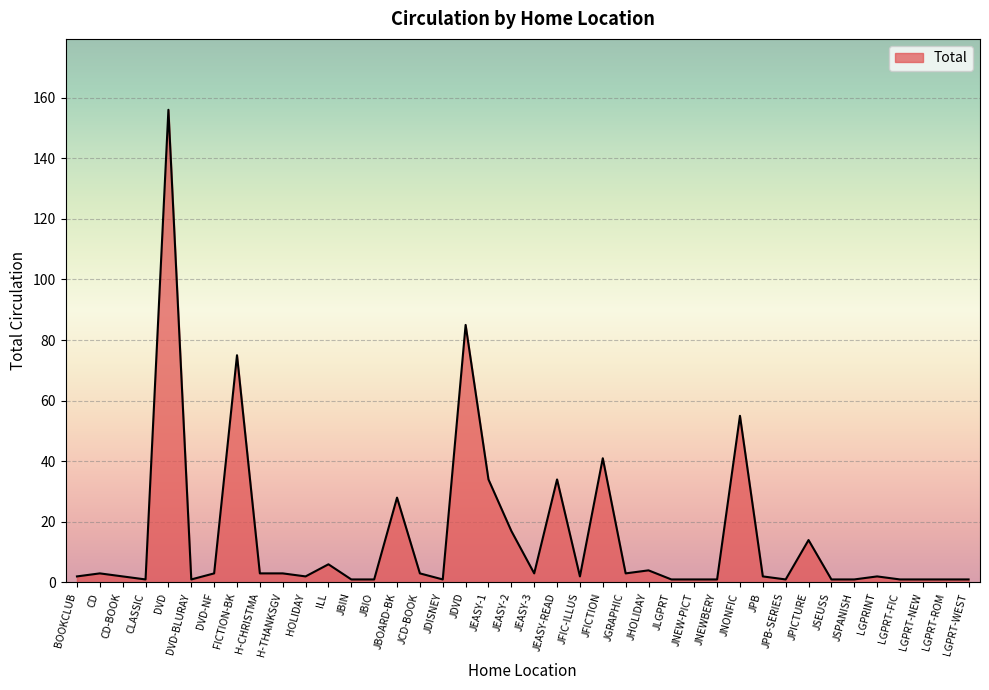

What is the sum of the values at DVD-NF and JLGPRT?

4